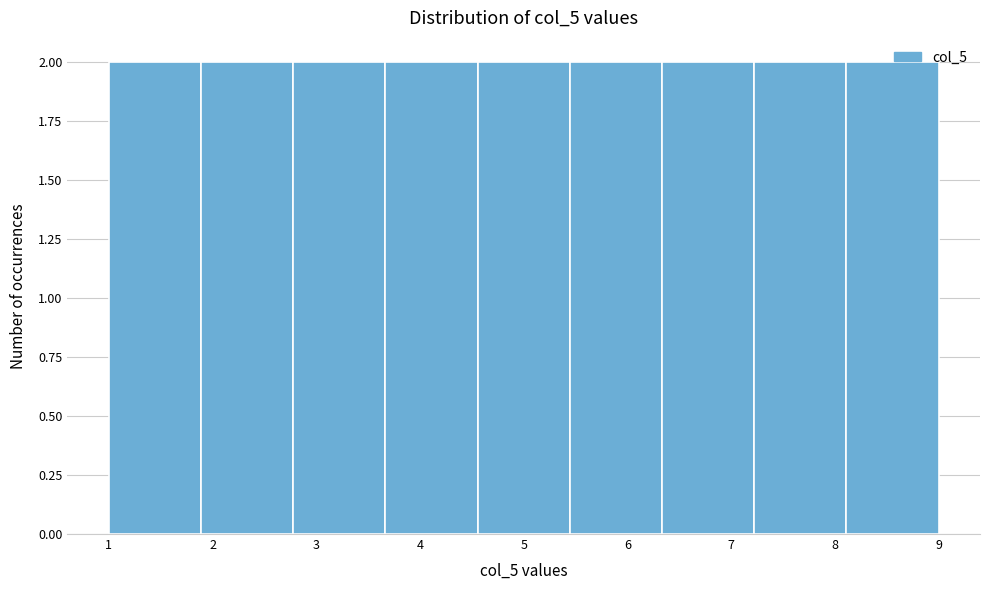

Reading left to right, list every bar in this chart as the range it spans on the x-axis followed by its height. Neither the bar edges nor the heights are printed on the chart, so give them approximately, as read against the axes.

1.0 to 1.9: 2
1.9 to 2.8: 2
2.8 to 3.7: 2
3.7 to 4.6: 2
4.6 to 5.4: 2
5.4 to 6.3: 2
6.3 to 7.2: 2
7.2 to 8.1: 2
8.1 to 9.0: 2